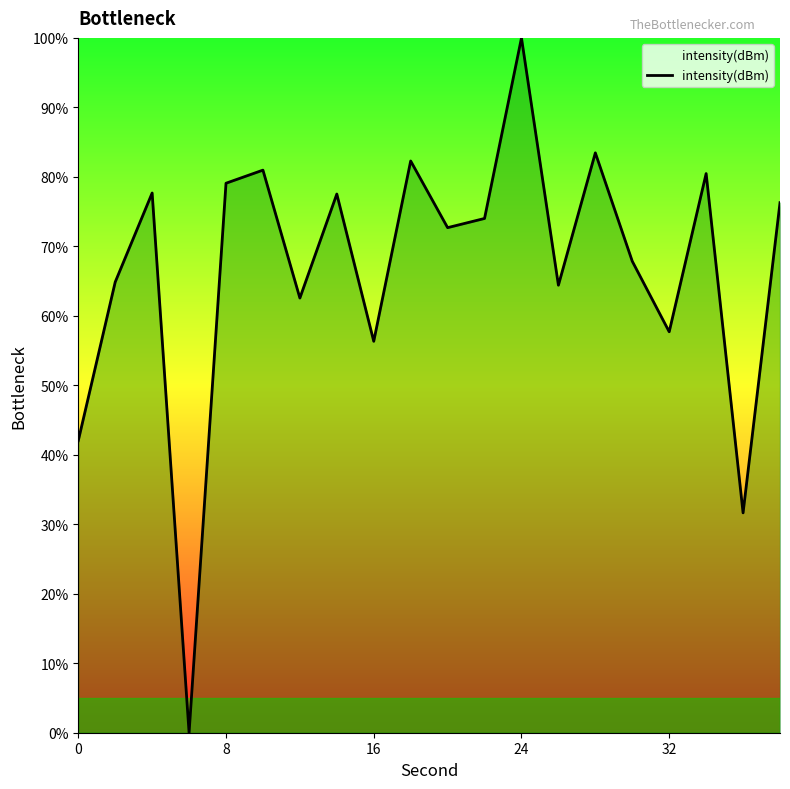

What is the difference between the maximum and minimum values?

100.0